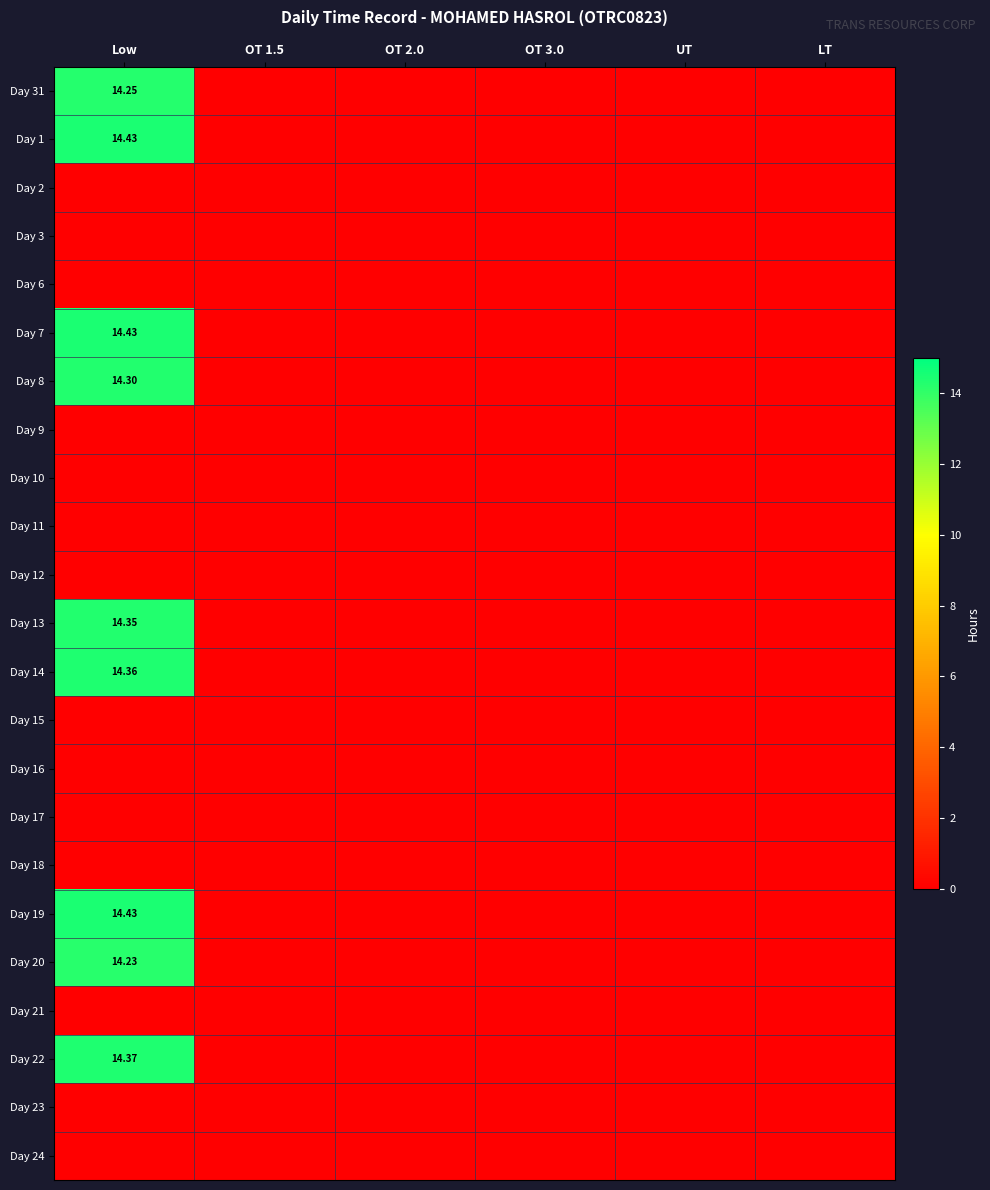

Between Low and OT 2.0, which series saw the biggest shift?

Day 1